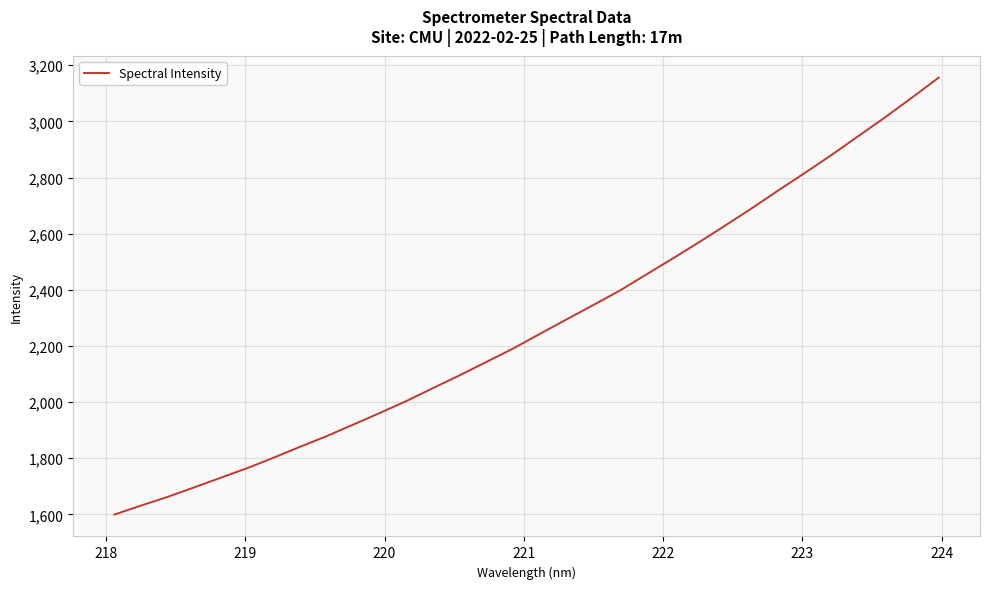

Is this an area chart (filled region under the line)?

No